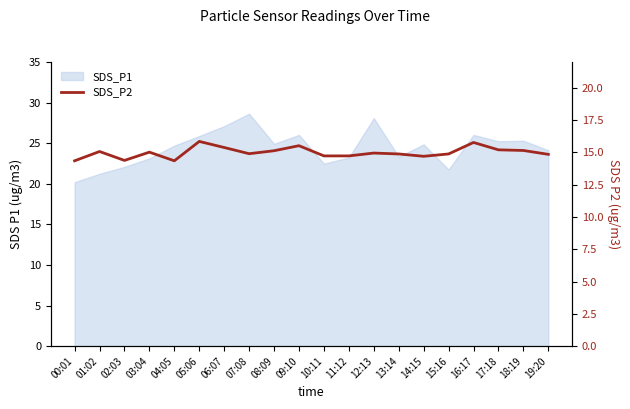

Reading right to left, transcribe all the data shown in this chart.

14.8	15.2	15.2	15.8	14.9	14.7	14.9	14.9	14.7	14.7	15.5	15.1	14.9	15.4	15.8	14.3	15.0	14.4	15.1	14.3